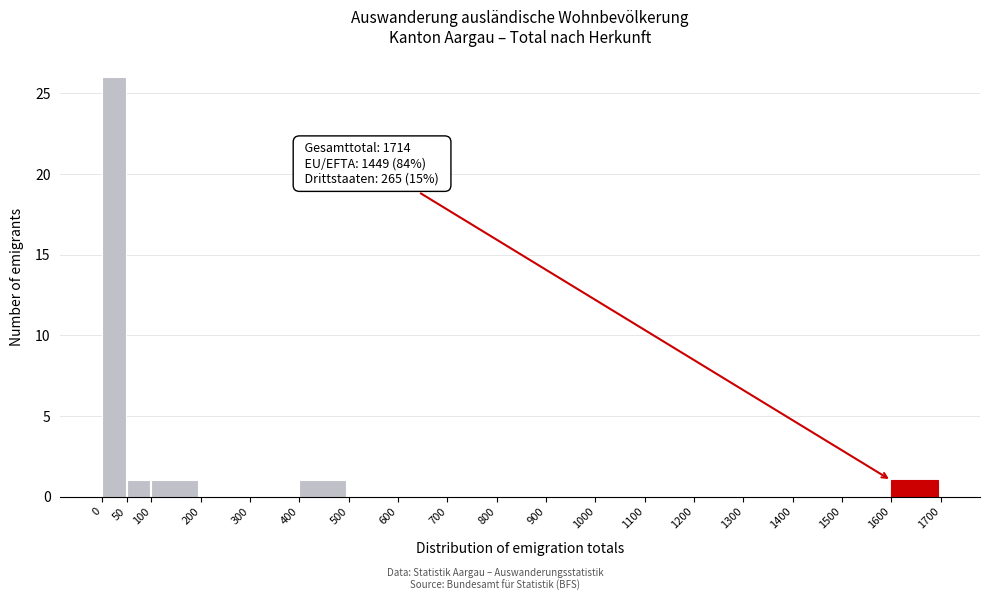

Over which range of the x-axis is the bar tallest?

0 to 50